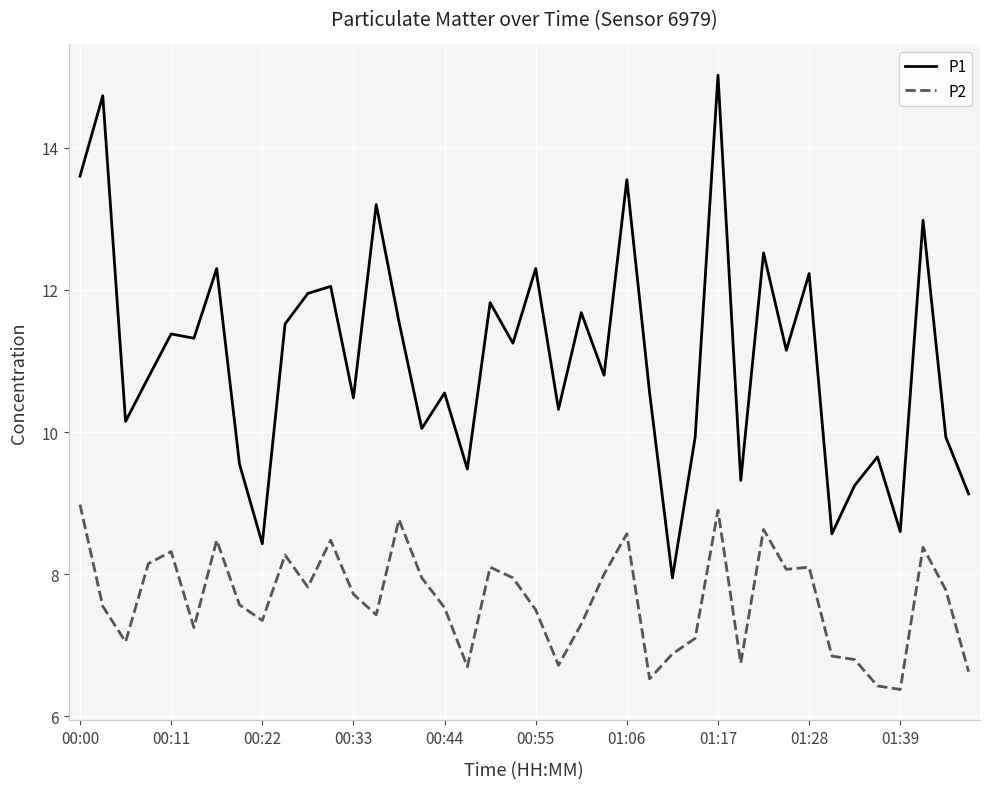

What is the difference between the second highest and minimum values in the P2 series?

2.5